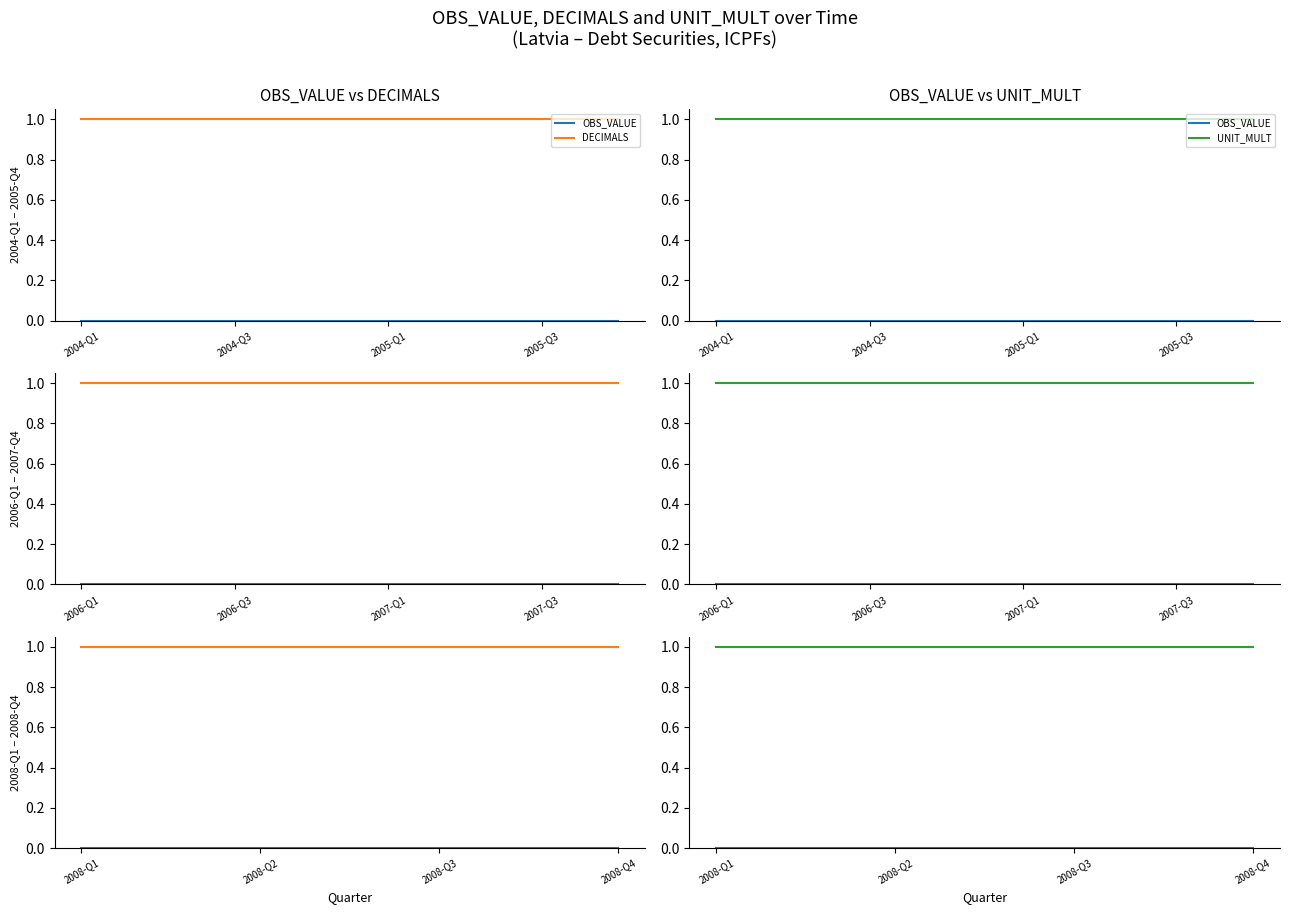

What position from the left is 2004-Q1?

1